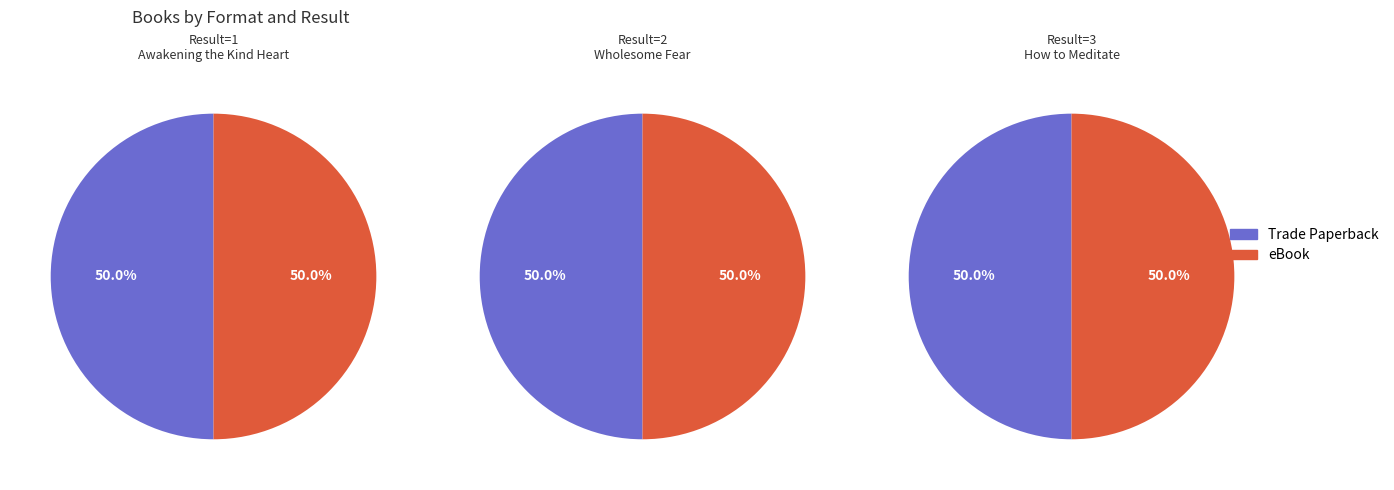

Is How to Meditate the majority of the pie?

No